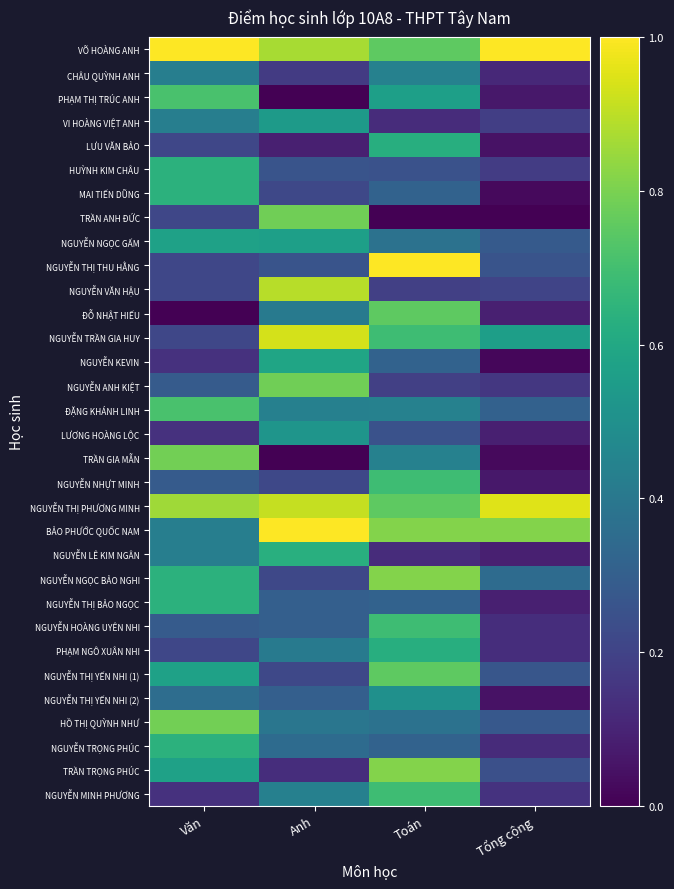

What is the greatest value displayed?

1.0